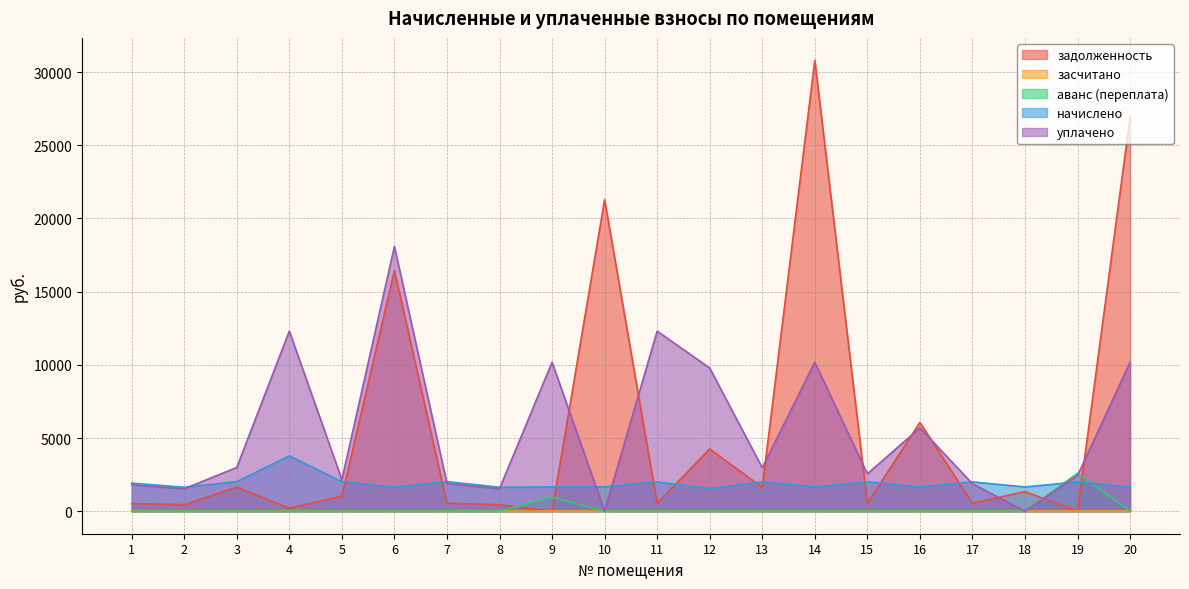

What is the sum of the задолженность values at 20 and 11?

27447.3